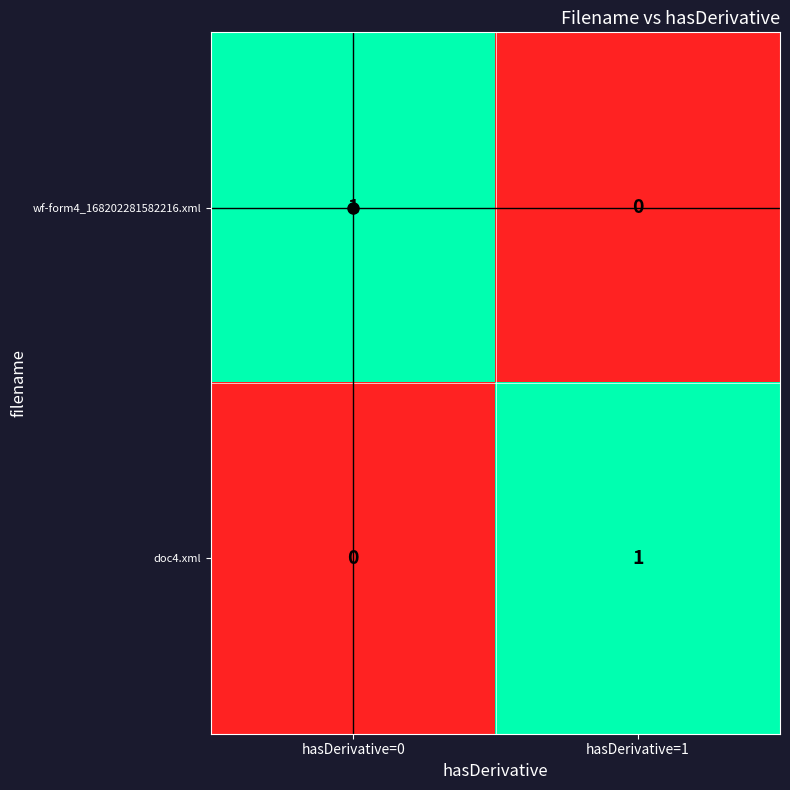

At hasDerivative=0, list the series in order from smallest to largest.

doc4.xml, wf-form4_168202281582216.xml